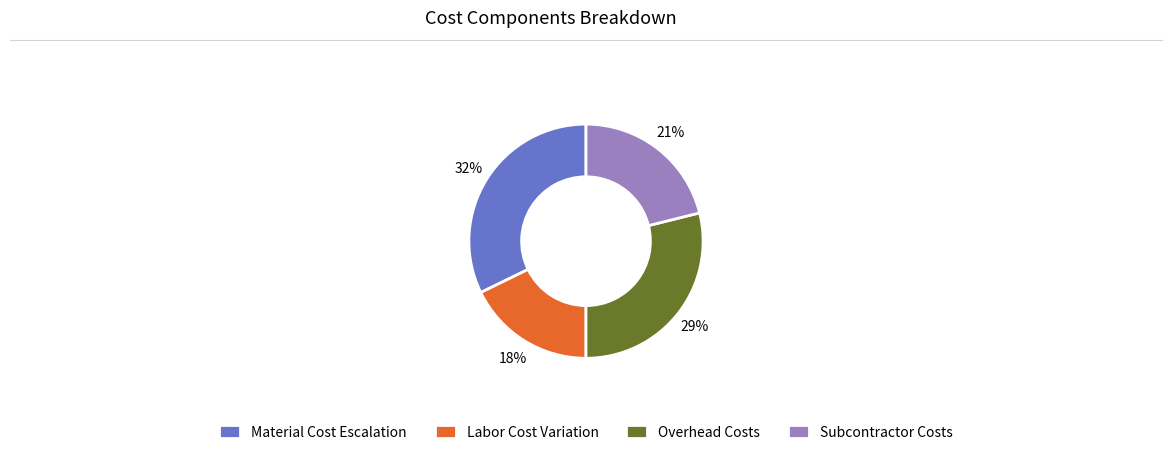

Rank the categories by value from highest to lowest.

Material Cost Escalation, Overhead Costs, Subcontractor Costs, Labor Cost Variation